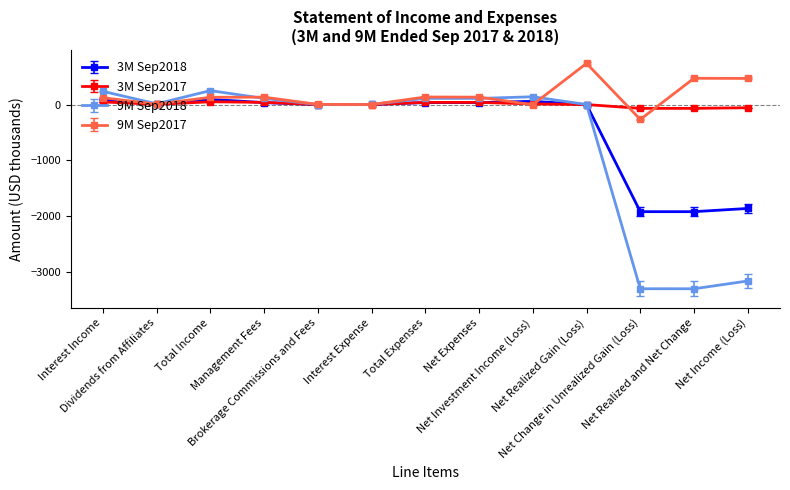

How many data points in 3M Sep2018 are above 4?

7